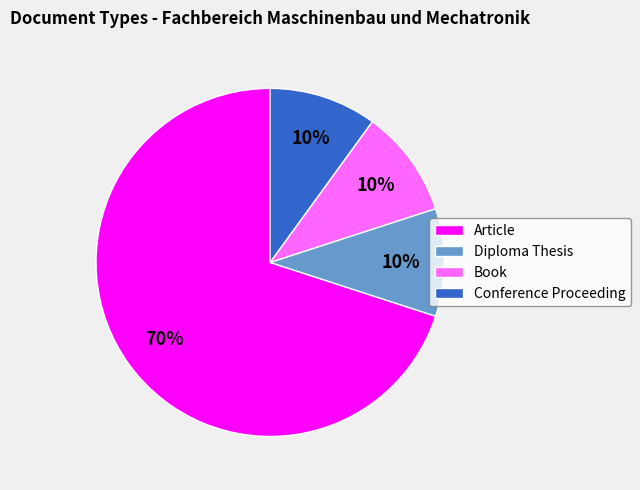

Does Book represent more than half of the total?

No